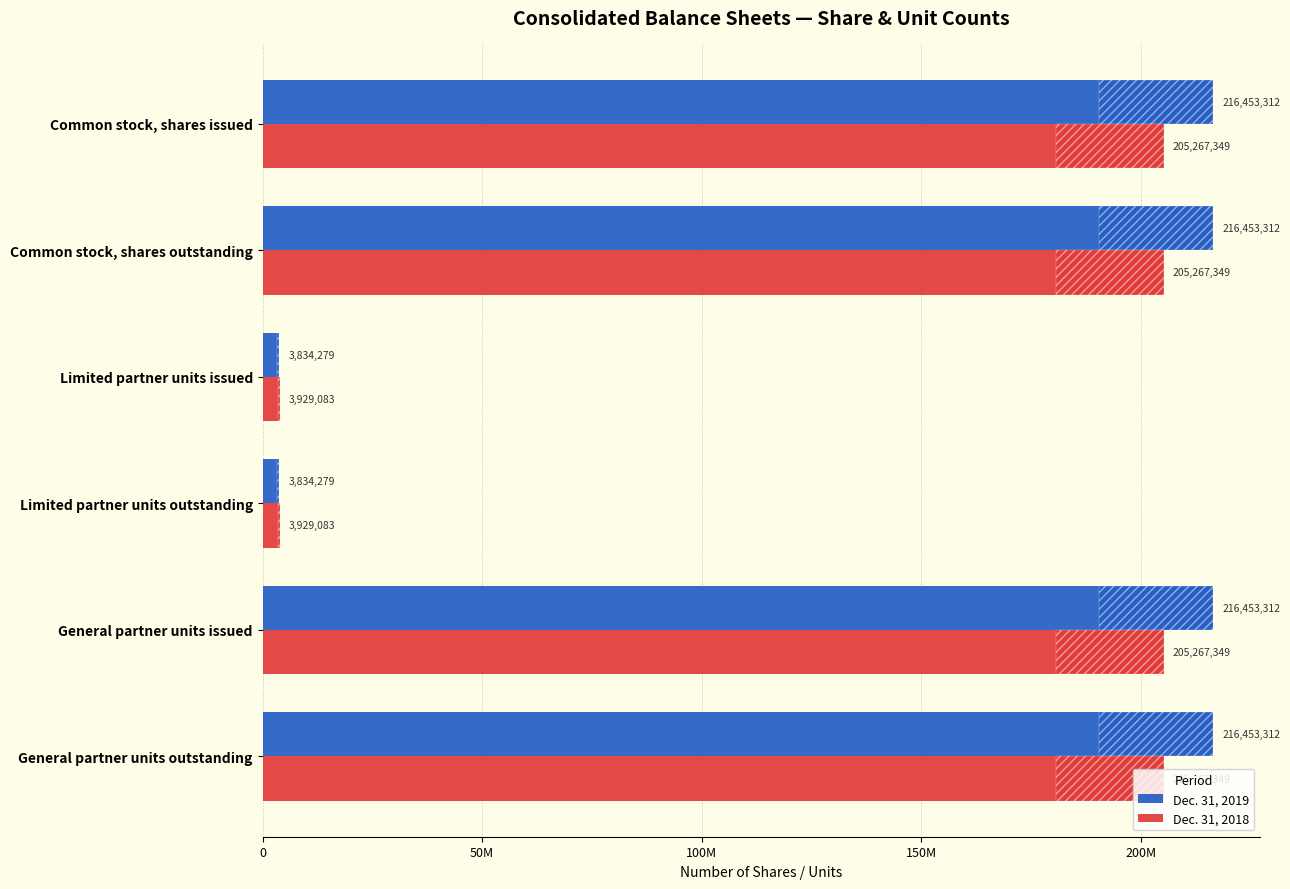

What is the smallest value displayed?

3834279